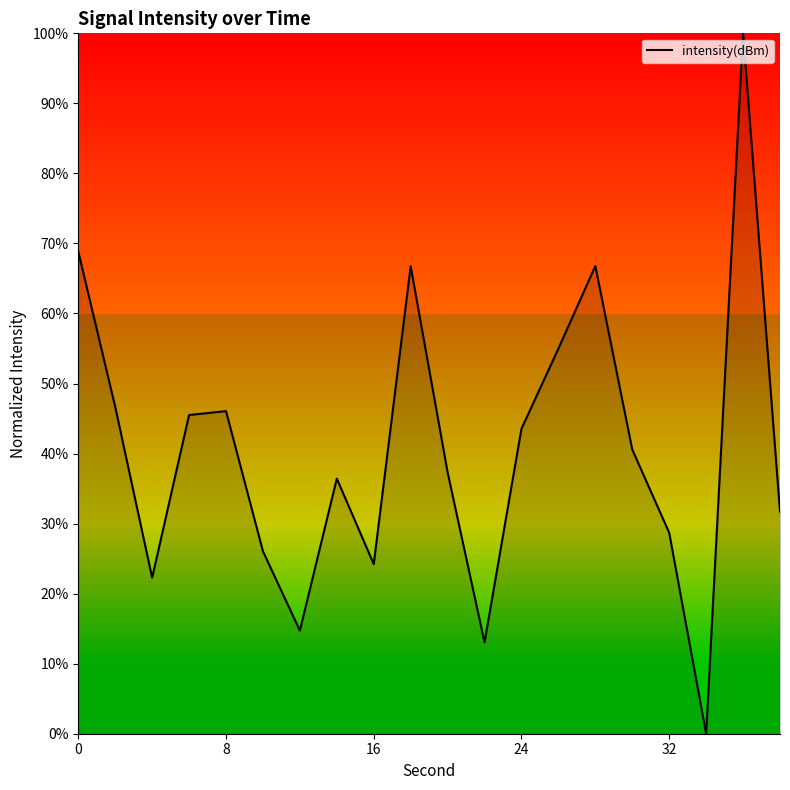

Does the chart display data point markers on the line(s)?

No